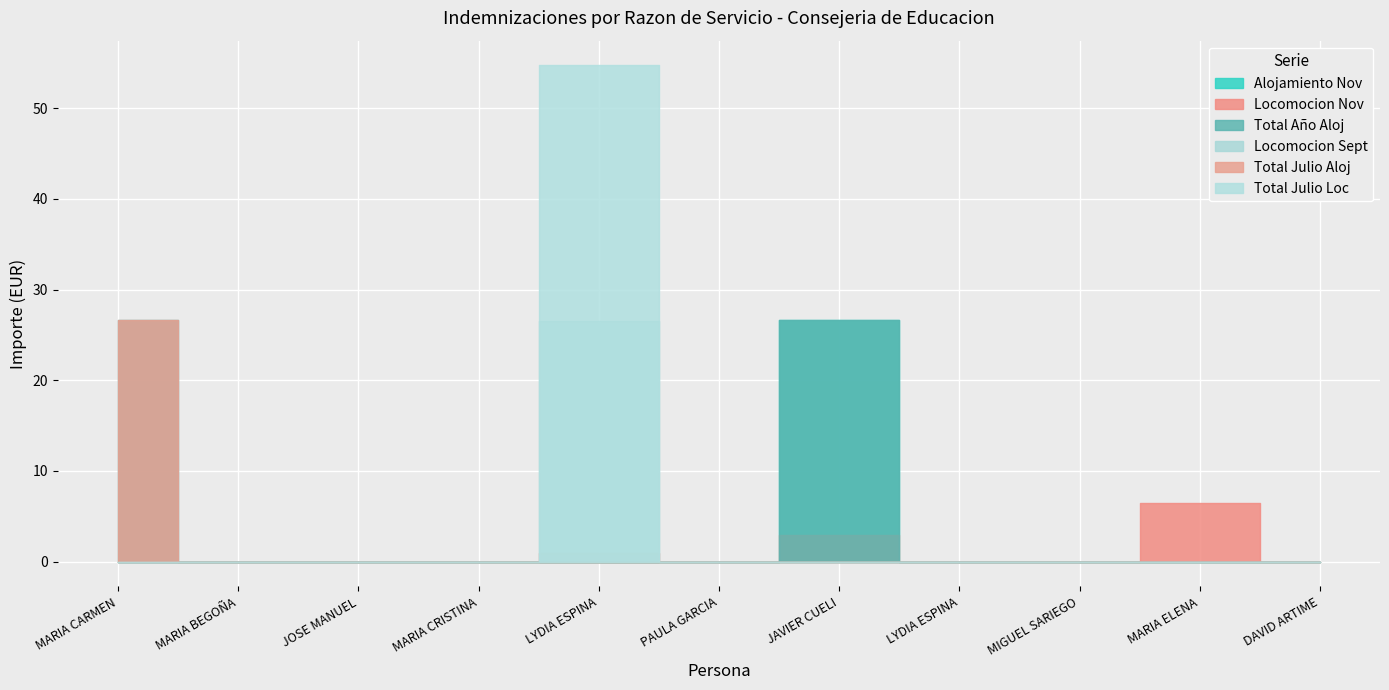

True or false: Total Año Aloj has a value of -15.8 at MIGUEL SARIEGO COLLADA.

False